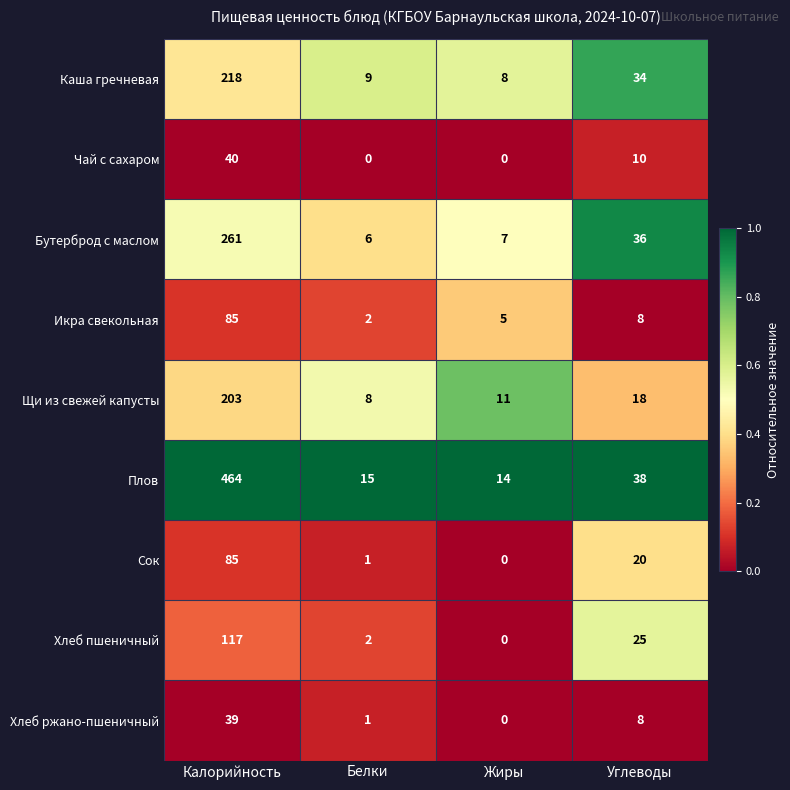

Count the number of data series in this chart.

9